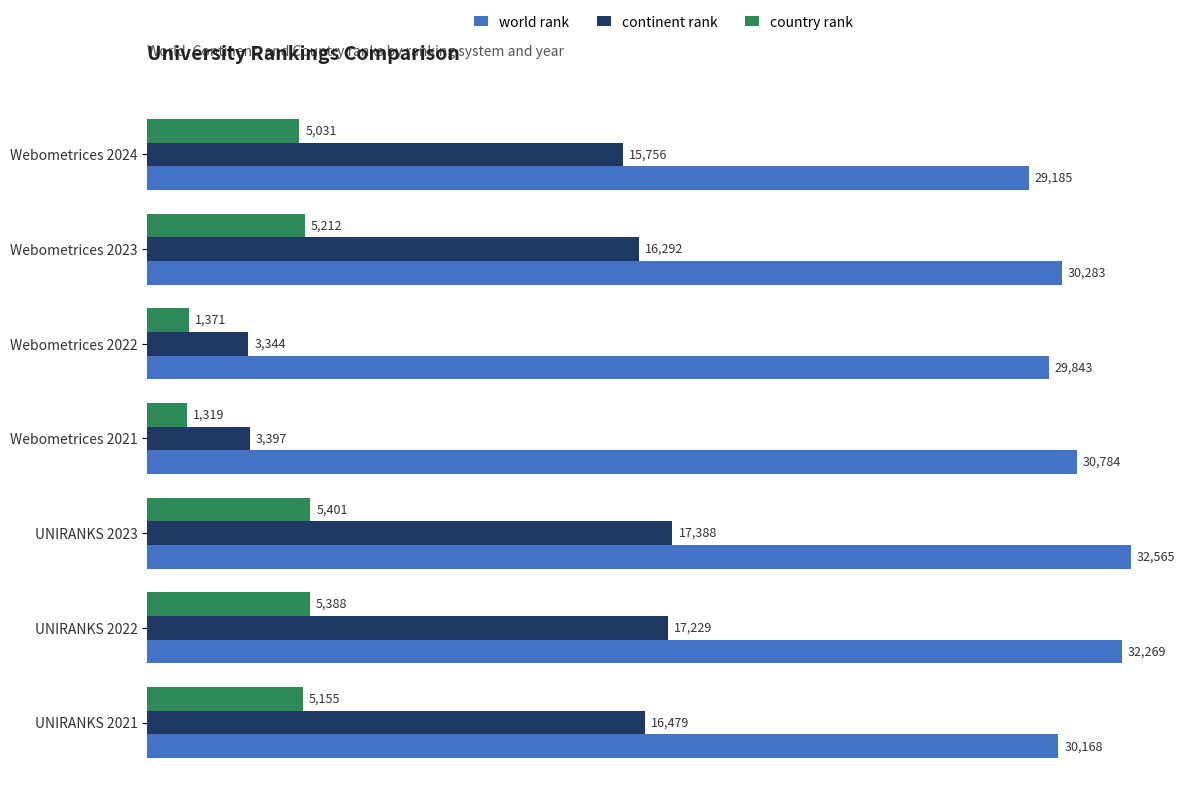

Rank the series at Webometrices 2021 from lowest to highest value.

country rank, continent rank, world rank